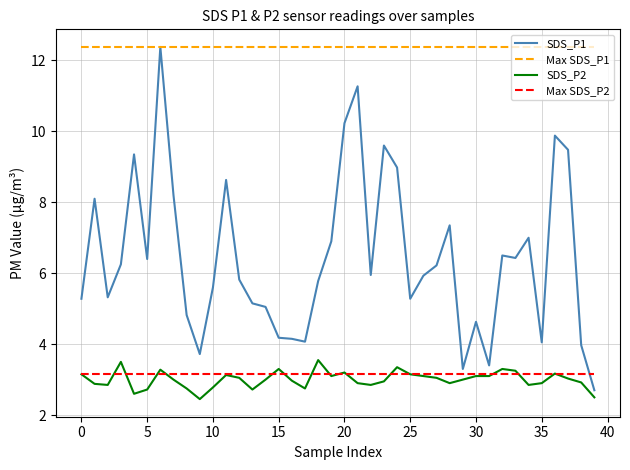

What is the minimum value shown in the chart?

2.5